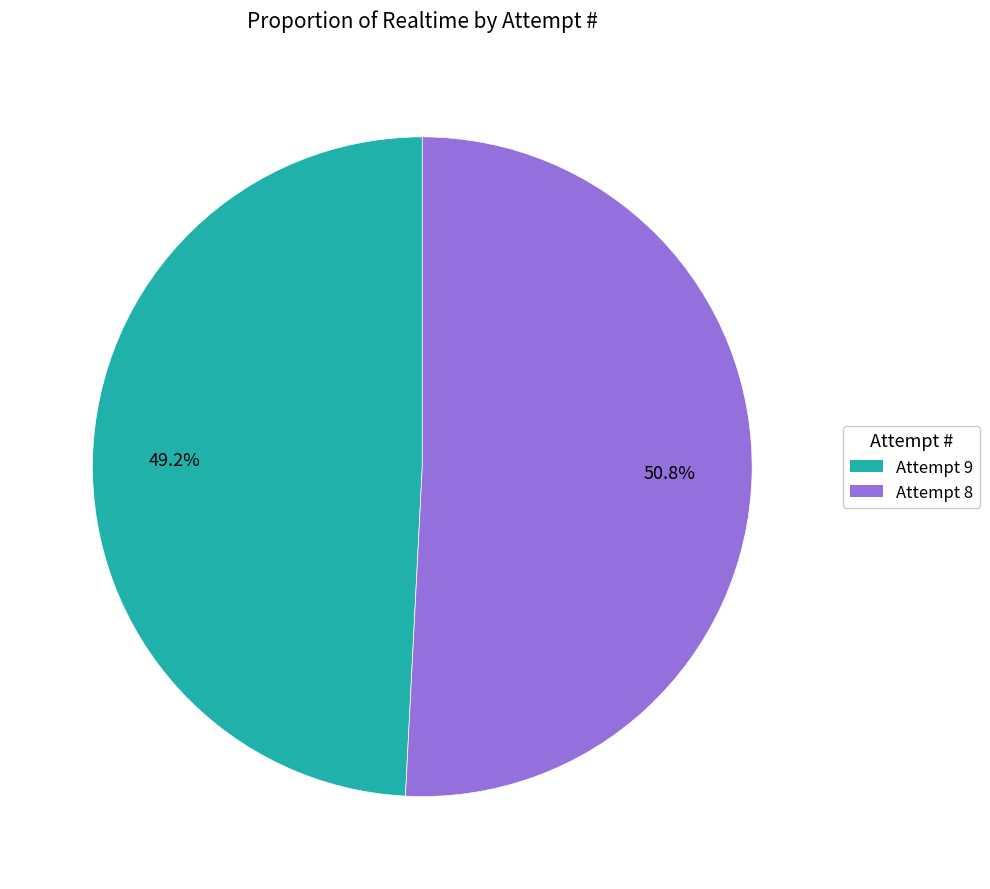

Does any single category account for the majority?

Yes